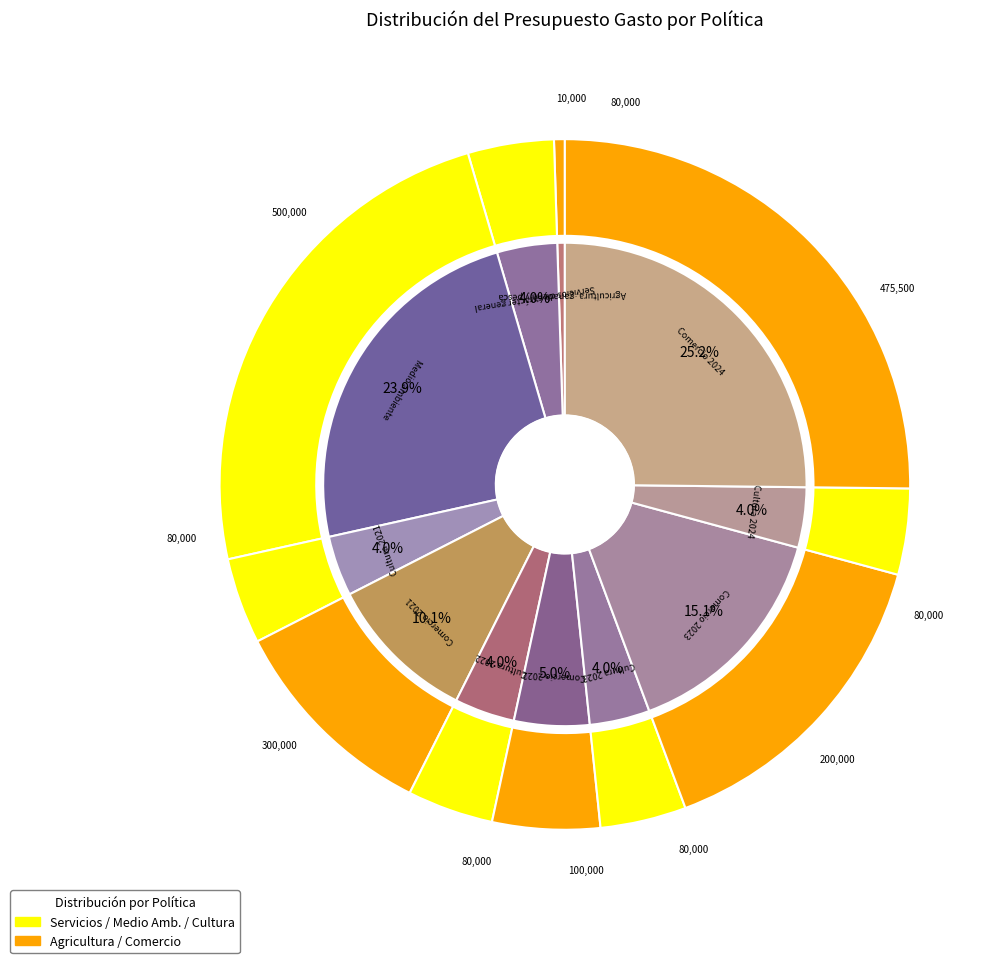

Is there any slice that represents more than half of the pie?

No